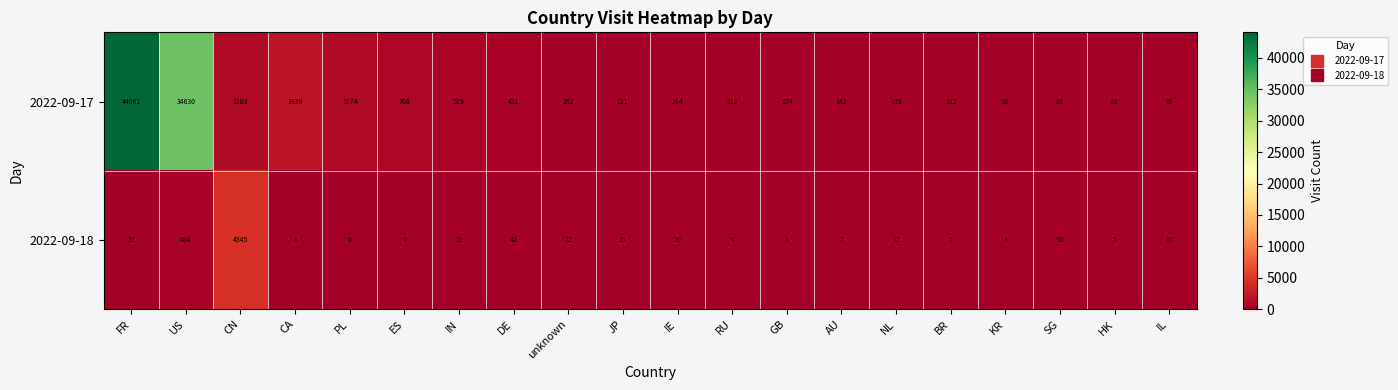

How many series are shown in this chart?

2